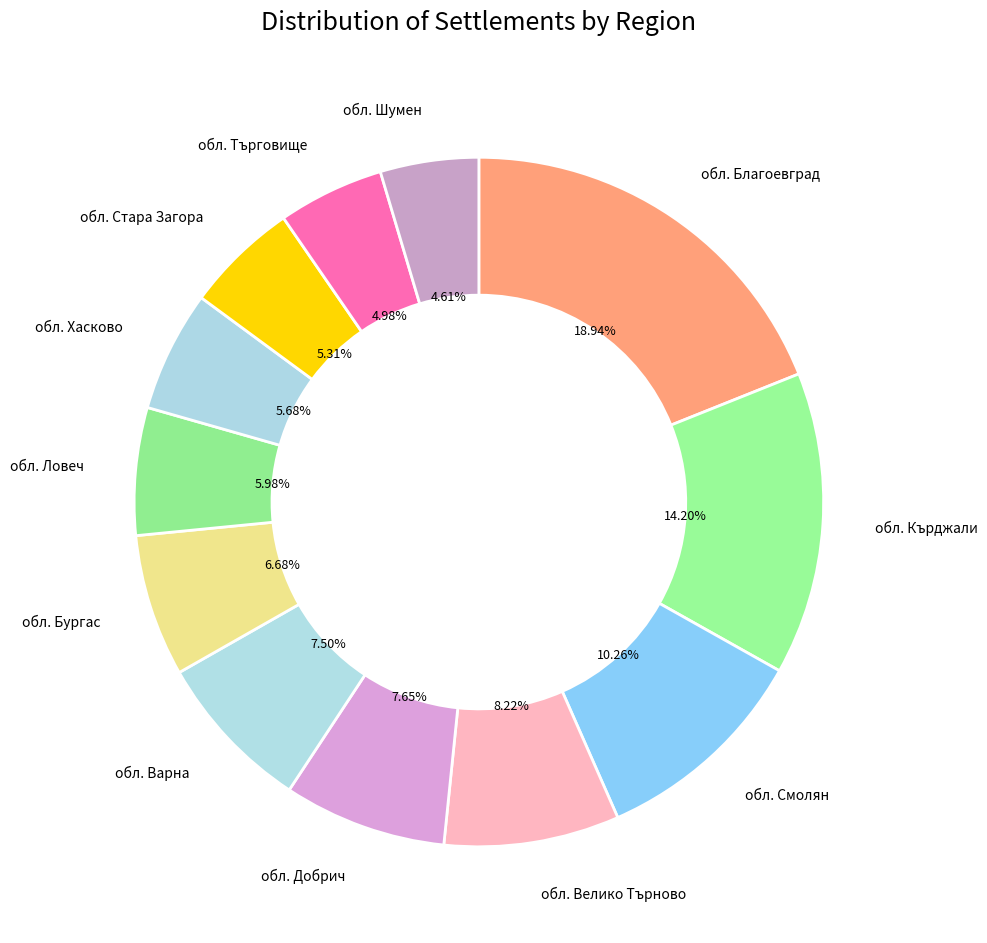

Which has a higher value, обл. Ловеч or обл. Шумен?

обл. Ловеч